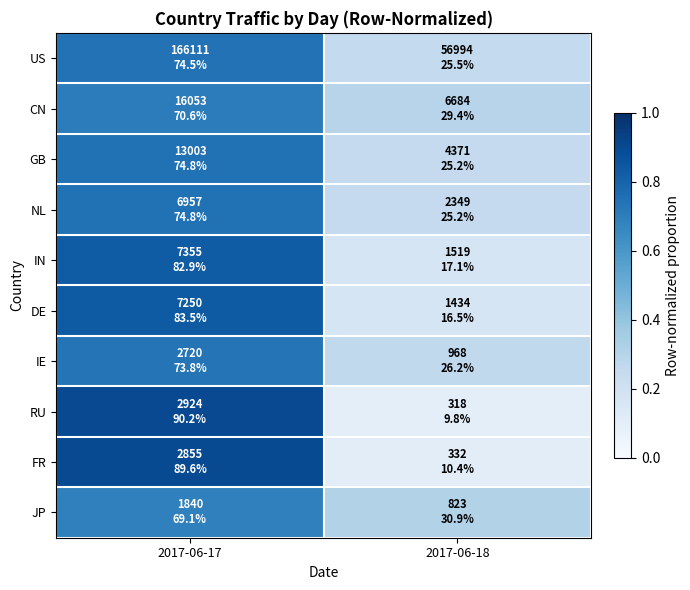

What is the spread (max minus min) of values at 2017-06-18?

0.2